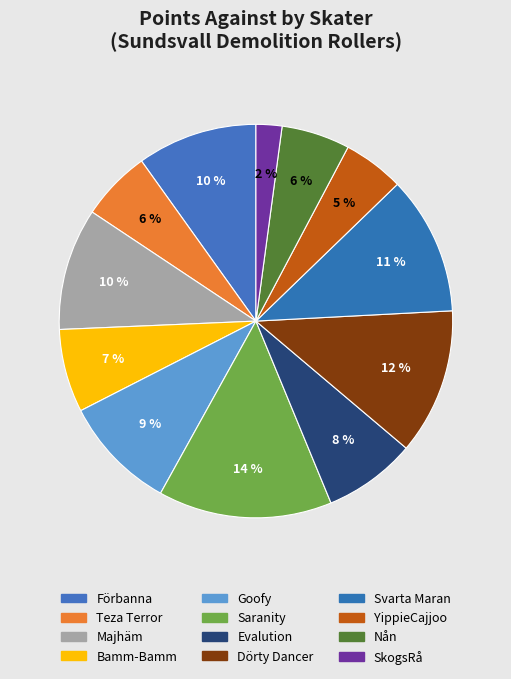

To the nearest percent, what is the difference between the largest and smallest slice percentages?

12%